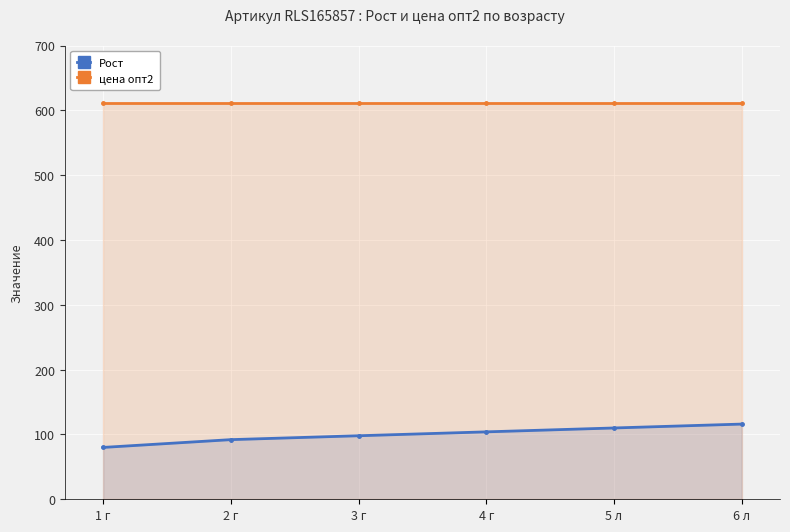

Reading left to right, transcribe all the data shown in this chart.

Рост: 80	92	98	104	110	116
цена опт2: 612	612	612	612	612	612